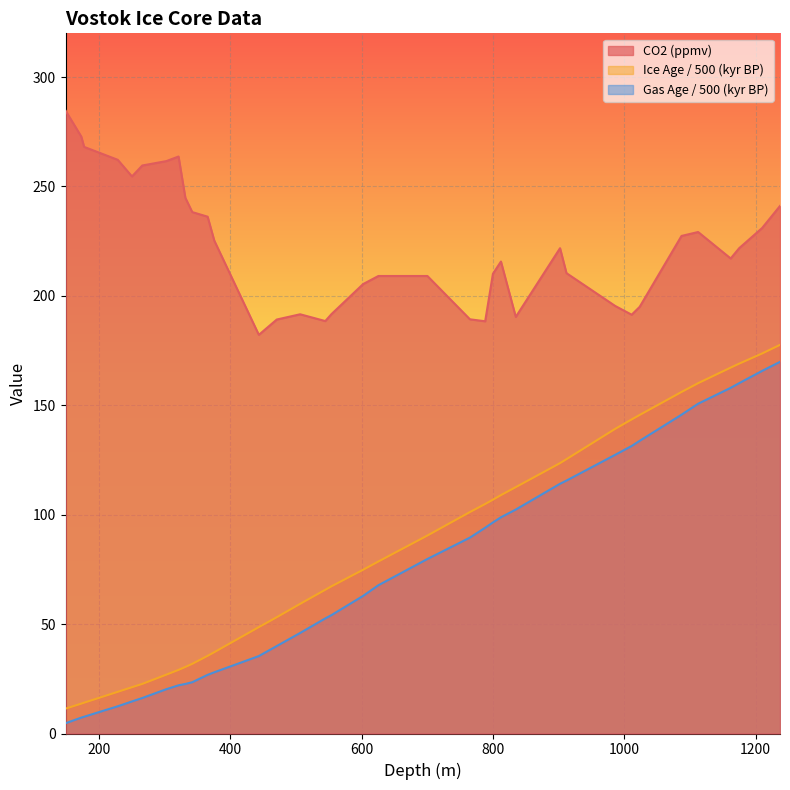

Which series has the largest range (max minus min)?

Ice Age / 500 (kyr BP)